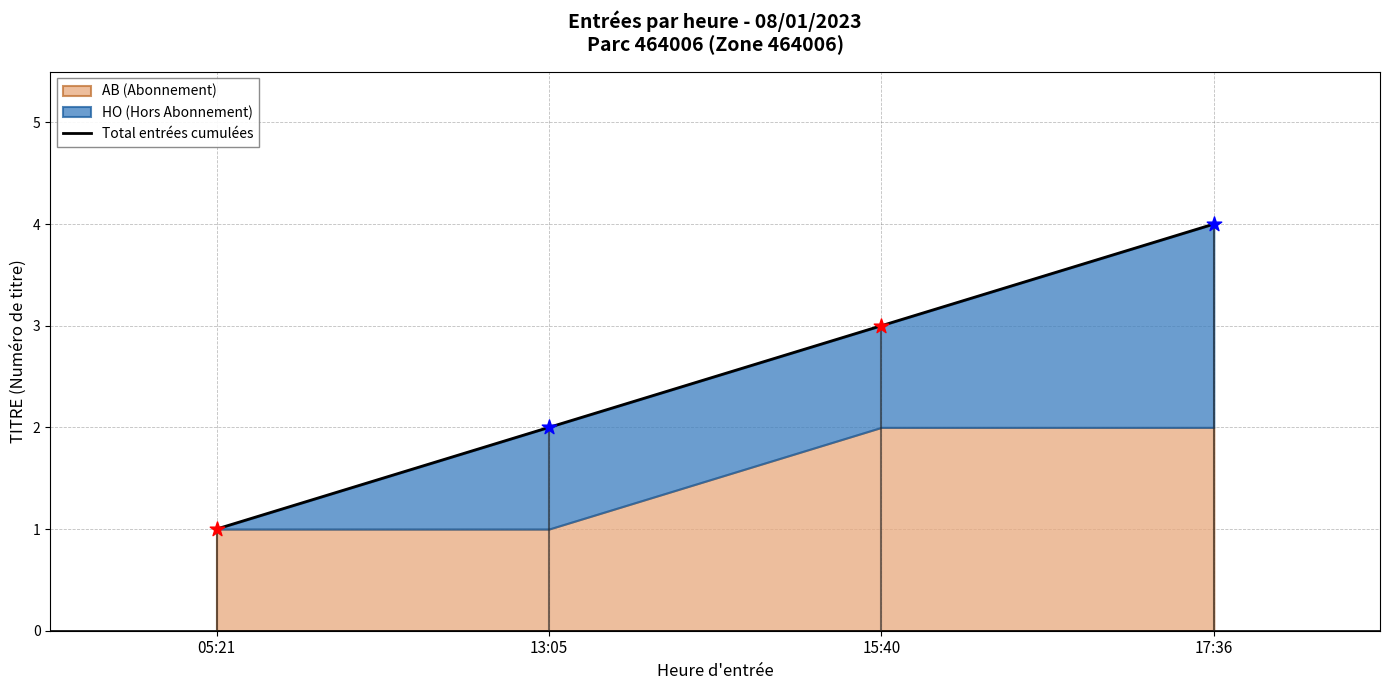

What is the change in value from 05:21 to 13:05?

+1